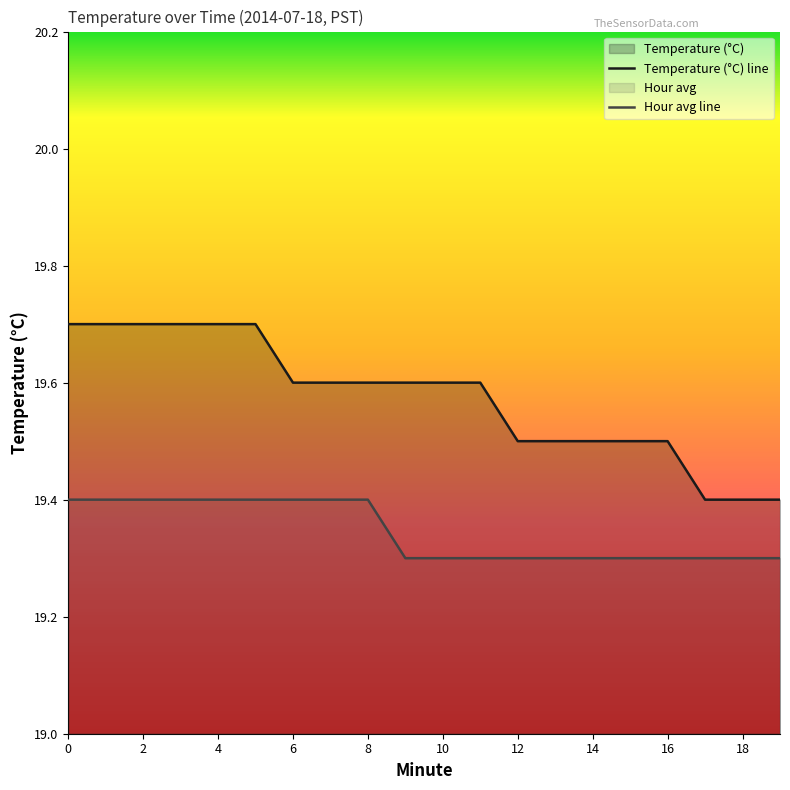

Rank the series by their maximum value, from highest to lowest.

Temperature (°C) line, Hour avg line